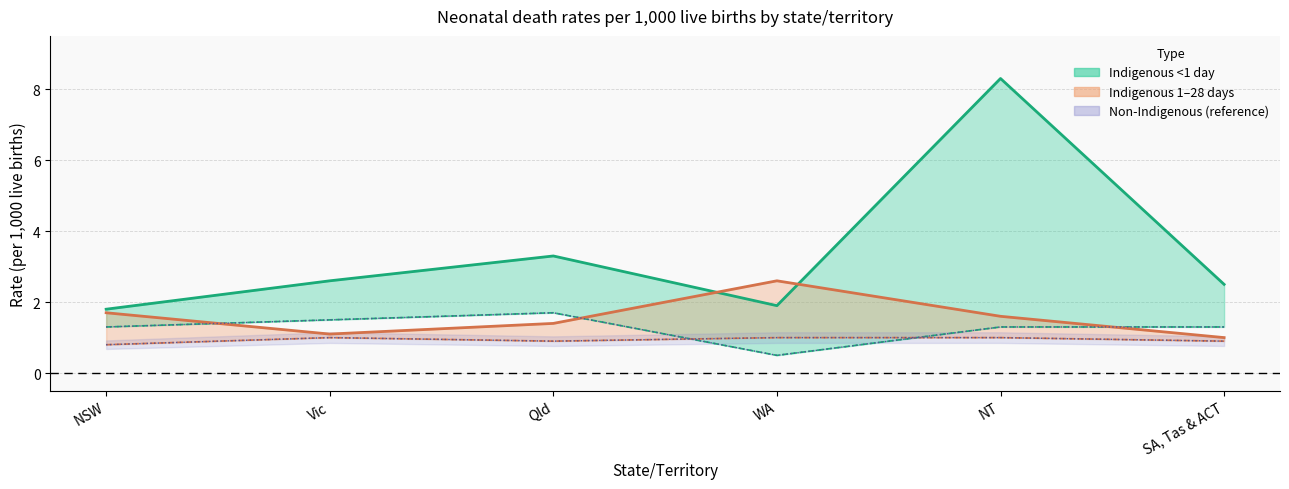

Is it true that Indigenous Rate 1-28 days equals 1.6 at NT?

True